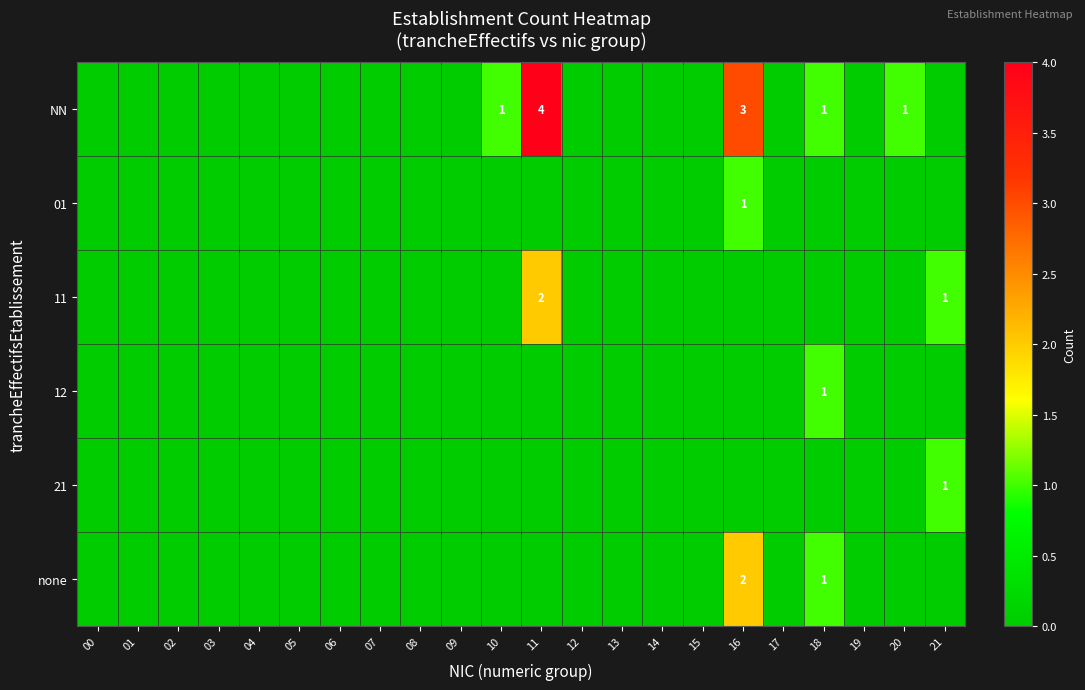

The value of 12 at 08 is 0. True or false?

True